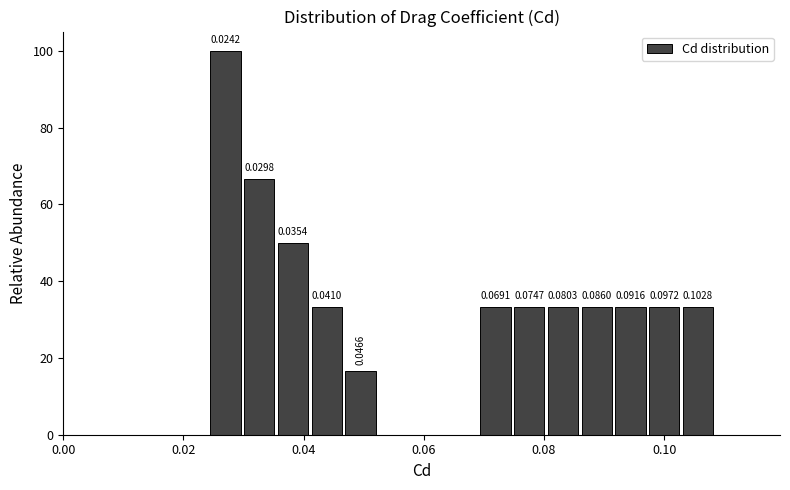

Read against the x-axis, roughly where is the centre of the tallest bar?

0.026